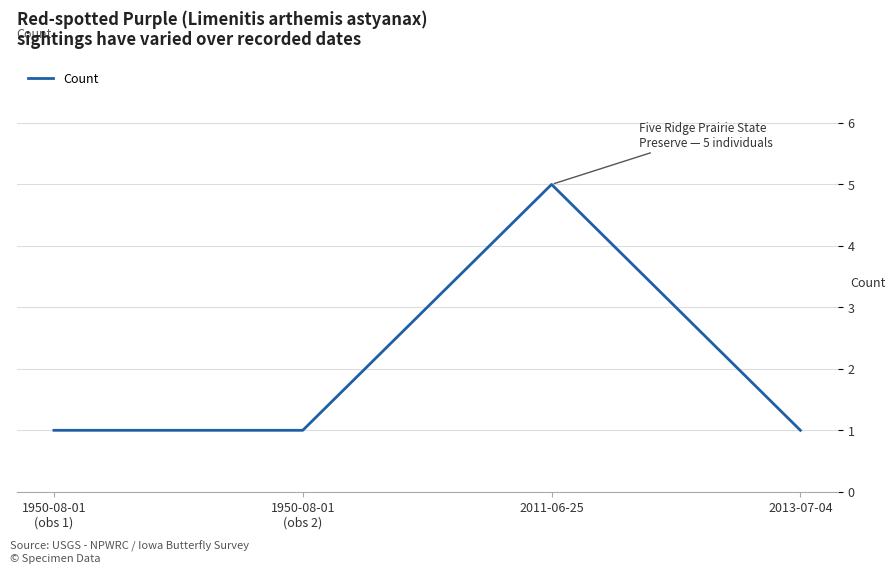

What is the sum of all values?

8